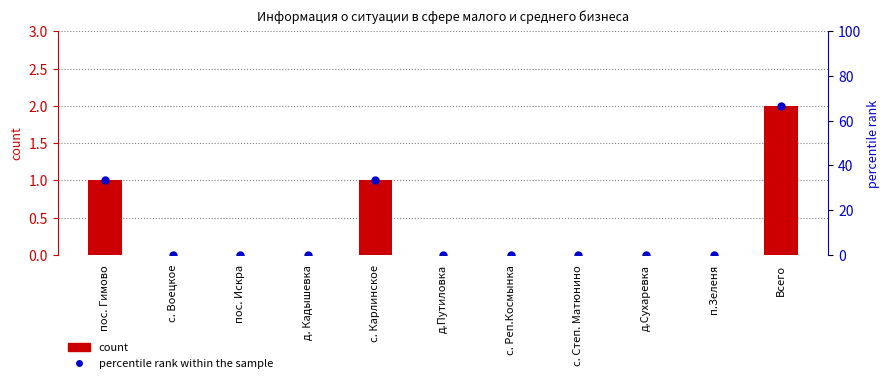

What is the label of the 5th bar from the right?

с. Реп.Космынка